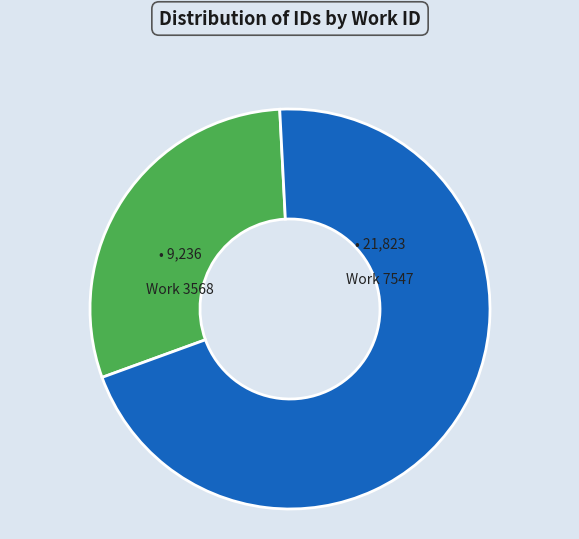

Does any single category account for the majority?

Yes